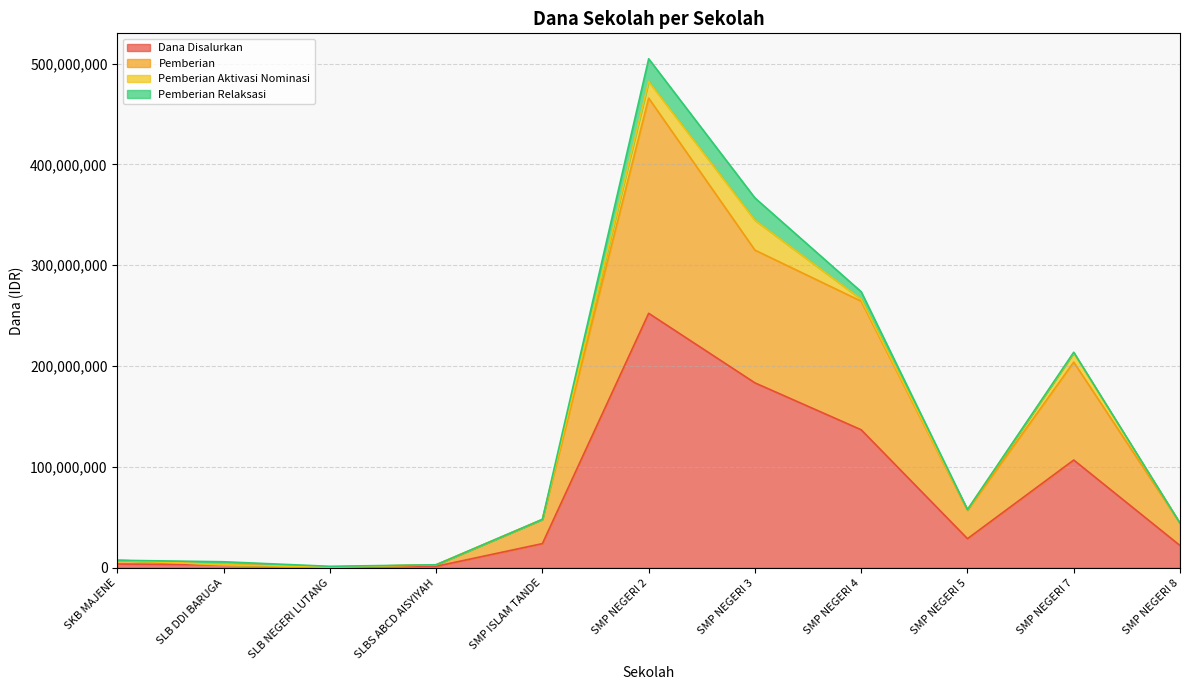

What are all the series names shown in the legend?

Dana Disalurkan, Pemberian, Pemberian Aktivasi Nominasi, Pemberian Relaksasi